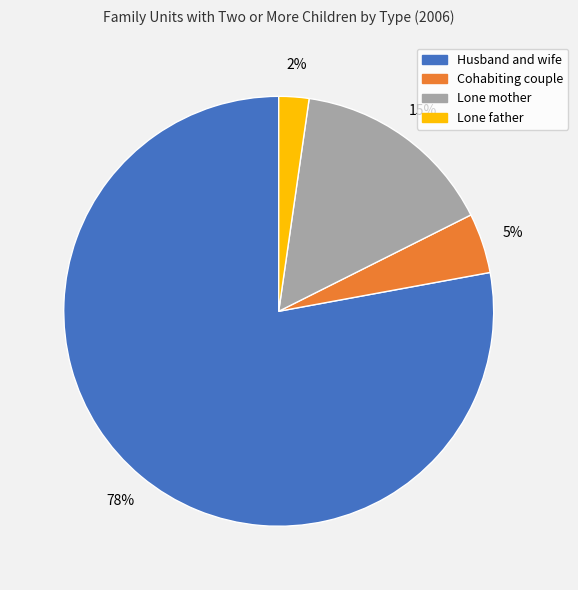

Which has a higher value, Husband and wife or Cohabiting couple?

Husband and wife